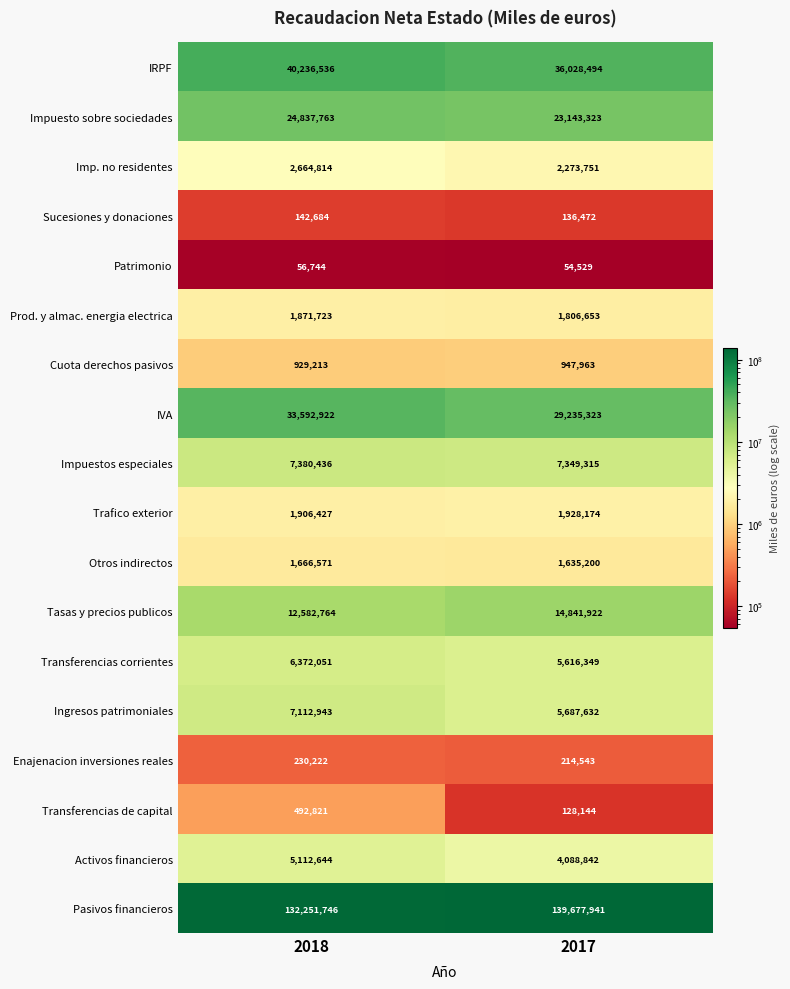

What is the sum of the IRPF values at 2018 and 2017?

76265030